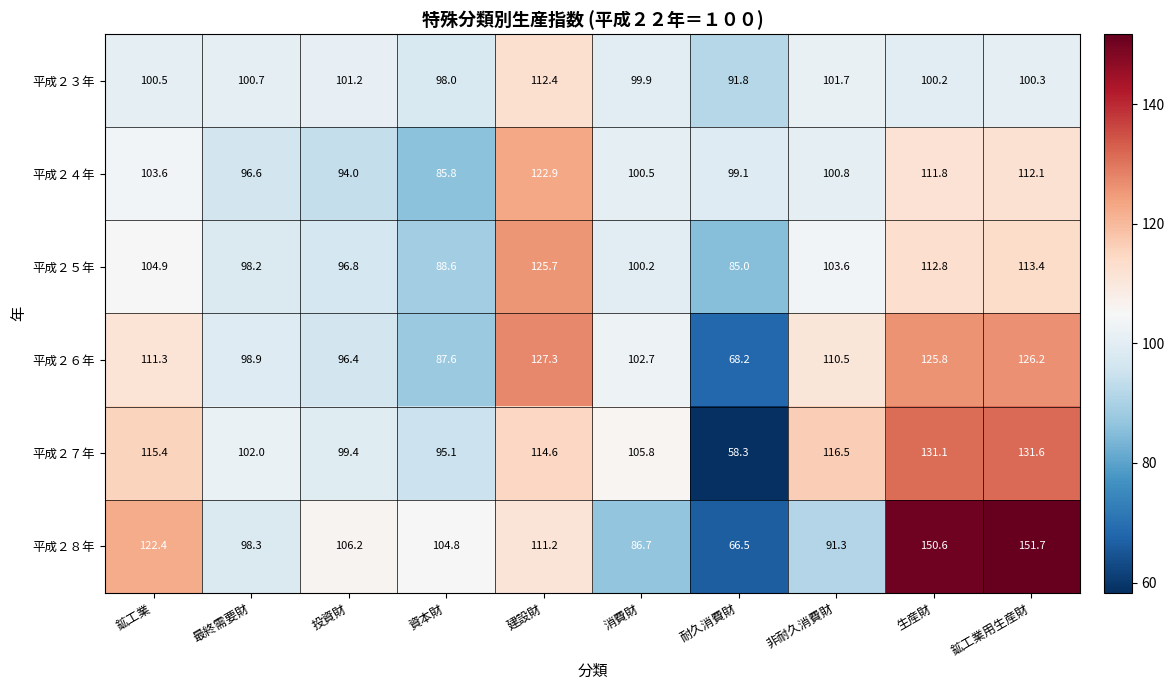

At which category is the sum across all series the highest?

鉱工業用生産財